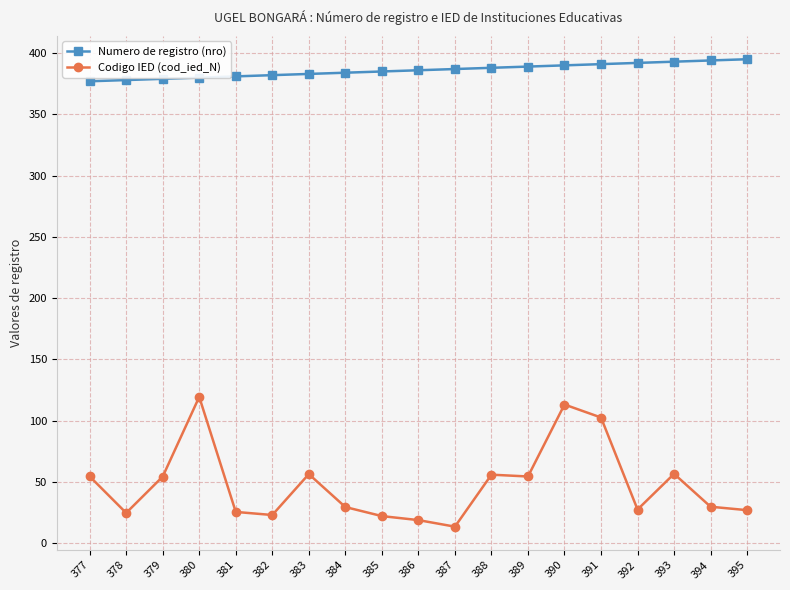

List the series in order of their overall mean, lowest first.

Codigo IED (cod_ied_N), Numero de registro (nro)